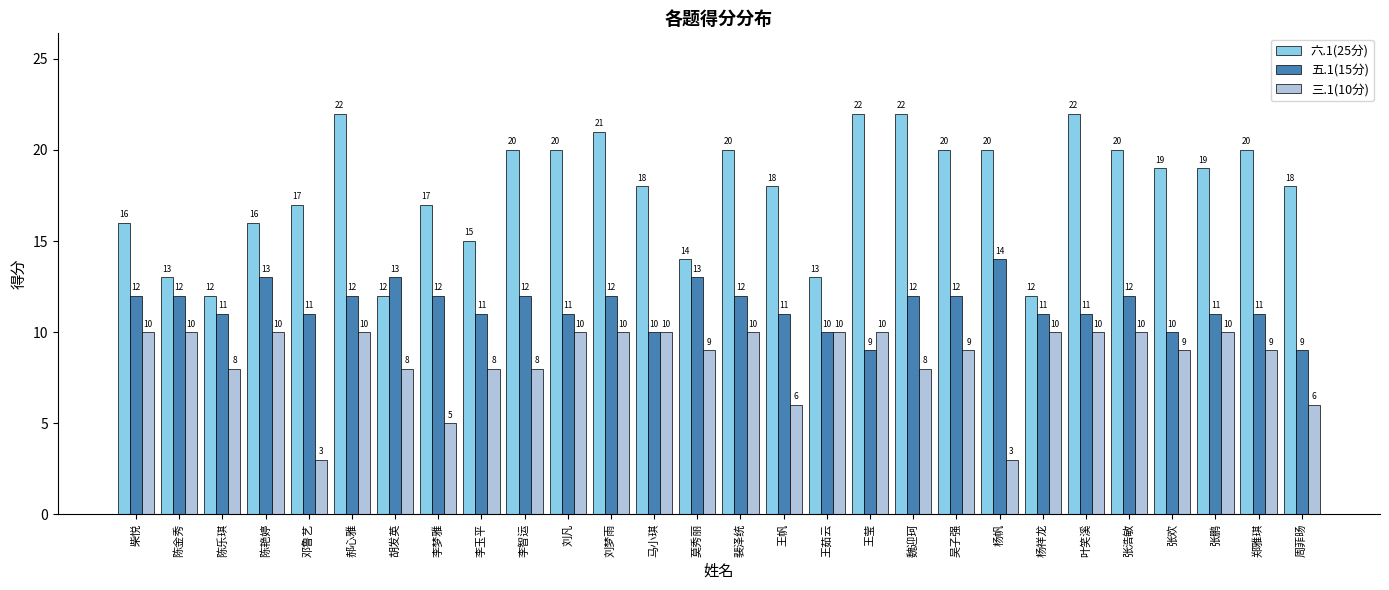

What is the total value across all series at 郝心雅?

44